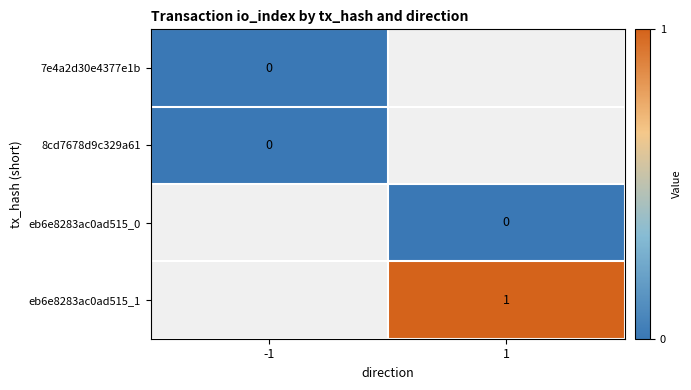

Is the value of 8cd7678d9c329a61 at -1 greater than the value of eb6e8283ac0ad515_1 at 1?

No